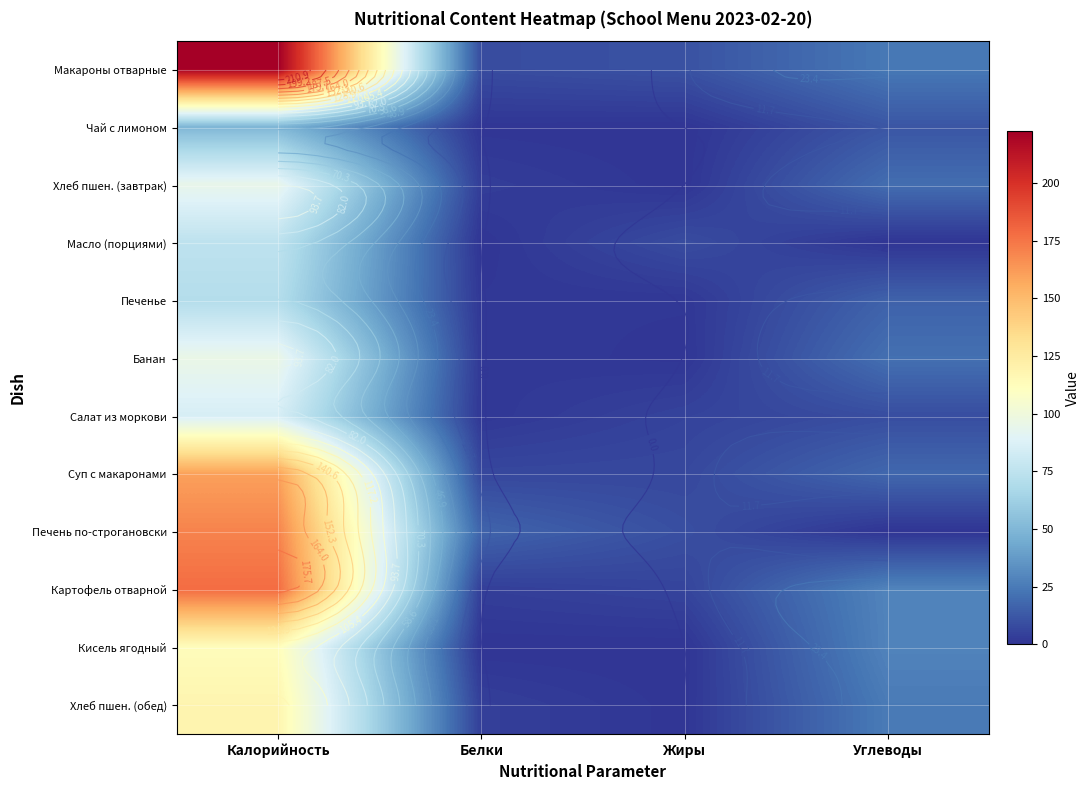

What is the spread (max minus min) of values at Калорийность?

172.9